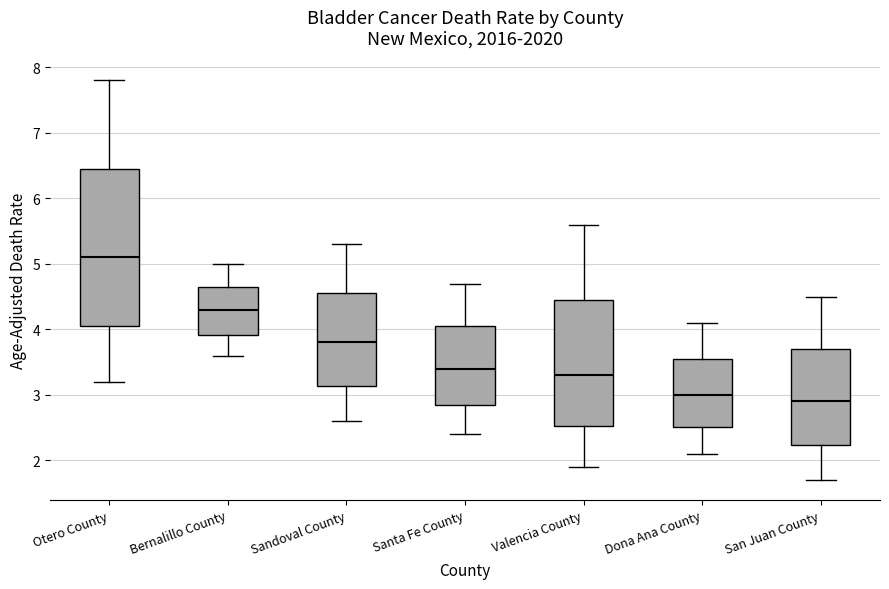

Where is the lower edge of the box for Bernalillo County on the y-axis? The values are not printed on the chart, so give them approximately, as read against the axis.

3.9